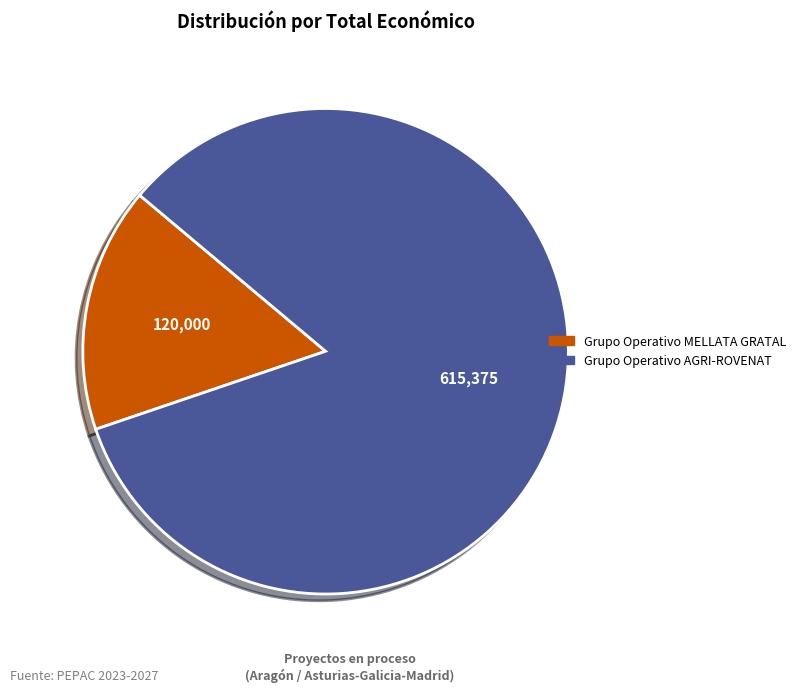

Do Grupo Operativo MELLATA GRATAL and Grupo Operativo AGRI-ROVENAT together represent more than half of the pie?

Yes